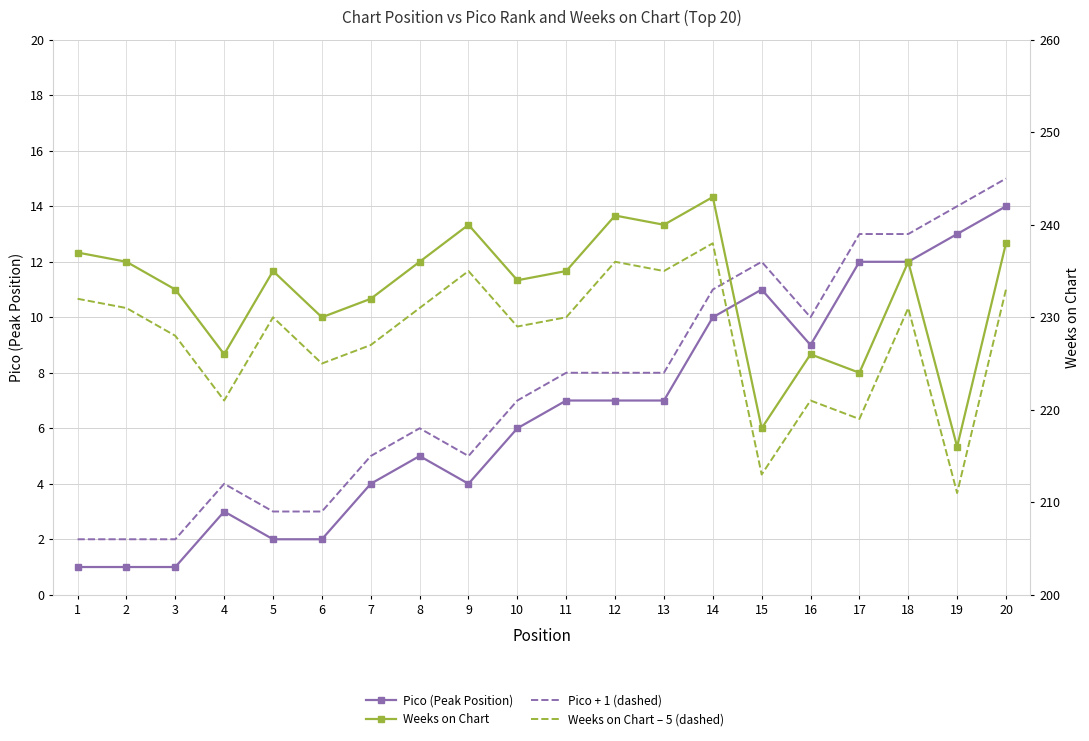

True or false: Weeks on Chart and Pico + 1 (dashed) intersect in this chart.

False